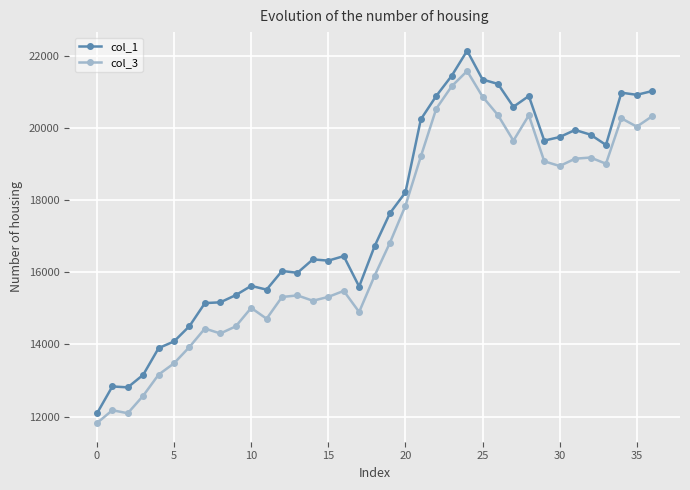

Which series has the largest total across all categories?

col_1